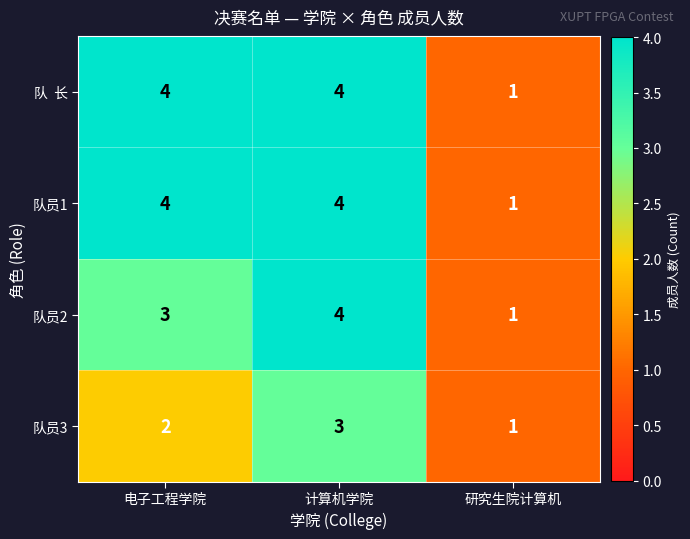

What is the total value across all series at 计算机学院?

15